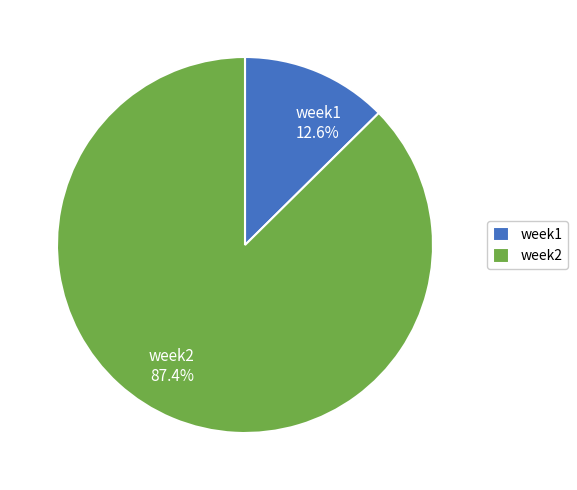

True or false: week2 accounts for 87% of the total.

True